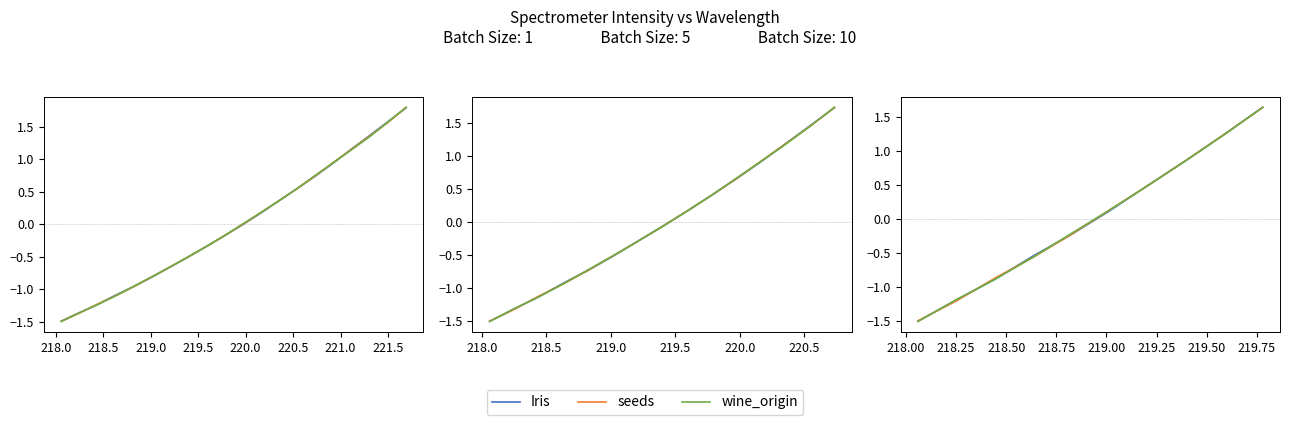

Does the chart have visible grid lines?

No